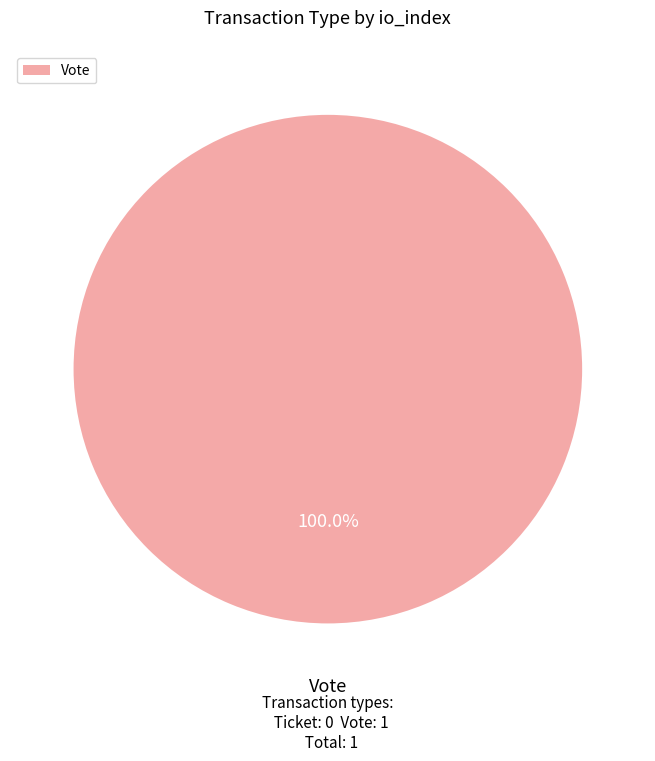

Rank the categories by value from highest to lowest.

Vote